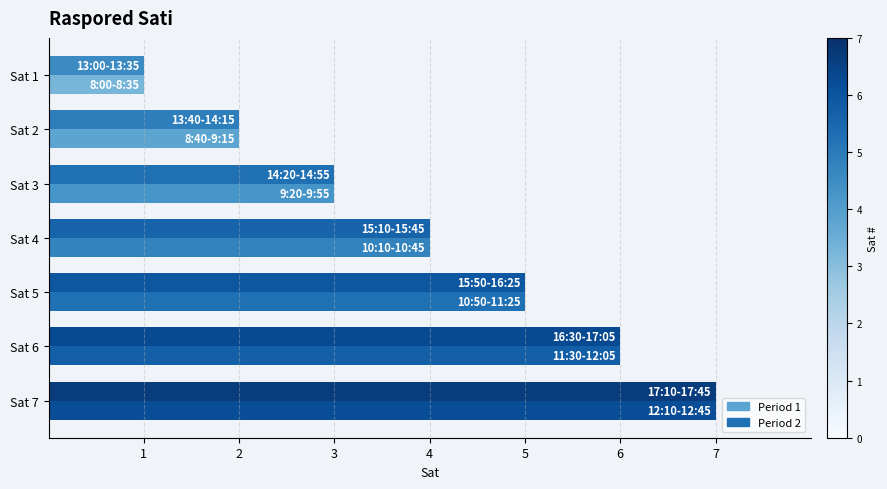

Count the number of categories in the chart.

7